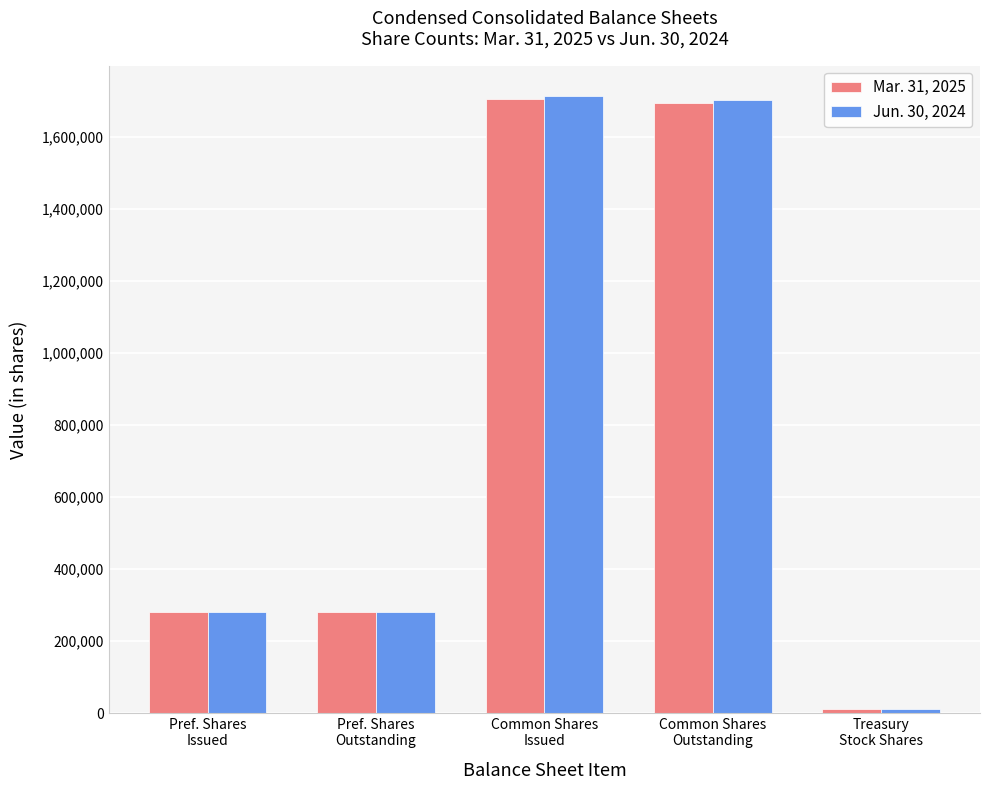

Rank the series by their average value, from lowest to highest.

Mar. 31, 2025, Jun. 30, 2024